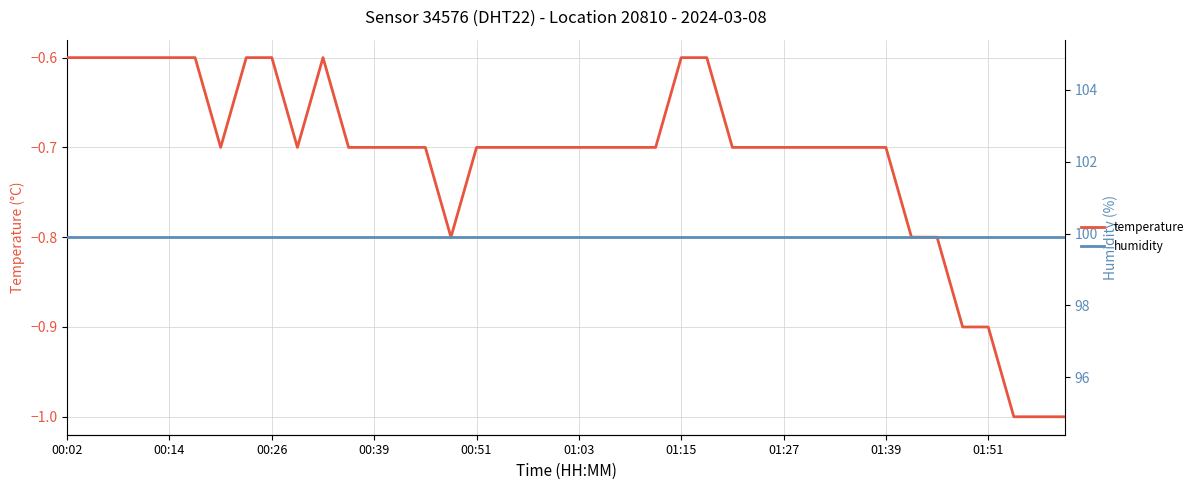

What is the lowest value of the temperature series?

-1.0